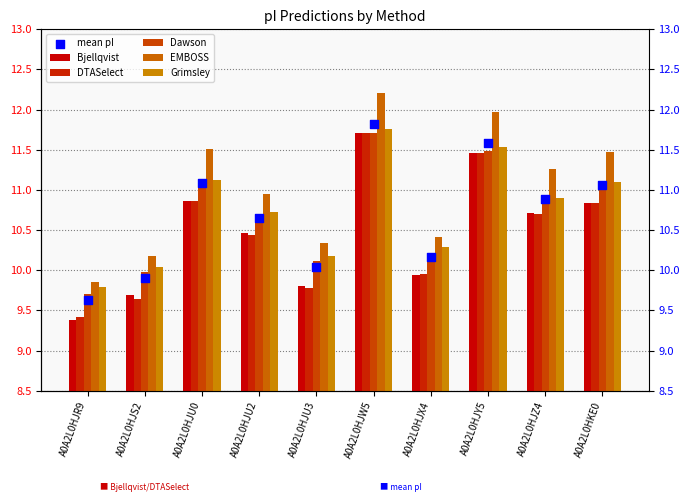

Which series has the largest Y range (max minus min)?

EMBOSS